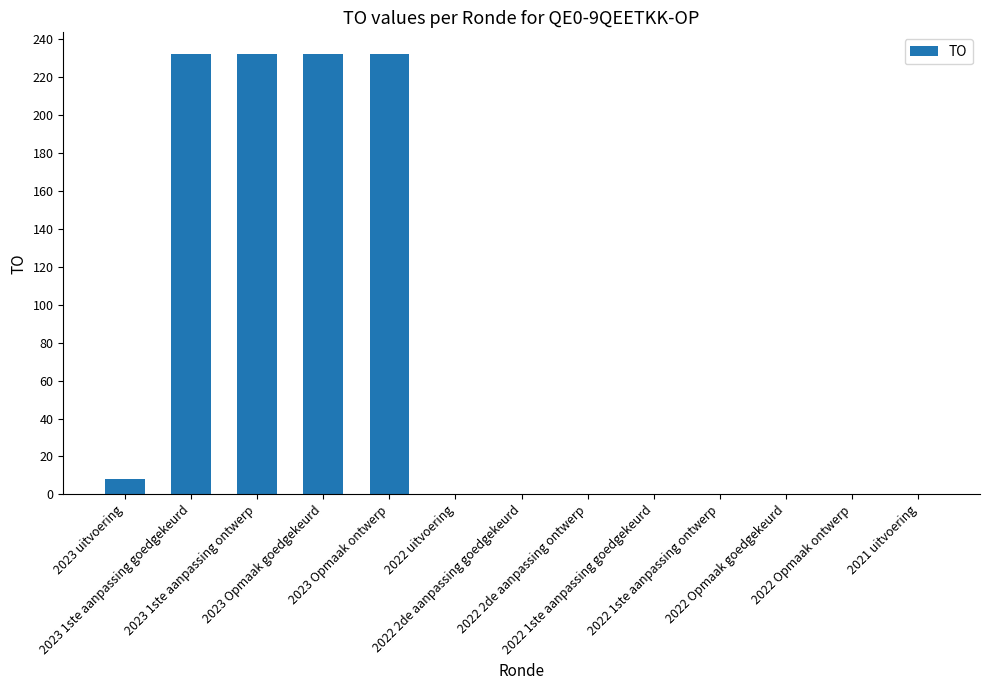

What is the sum of all values?

936